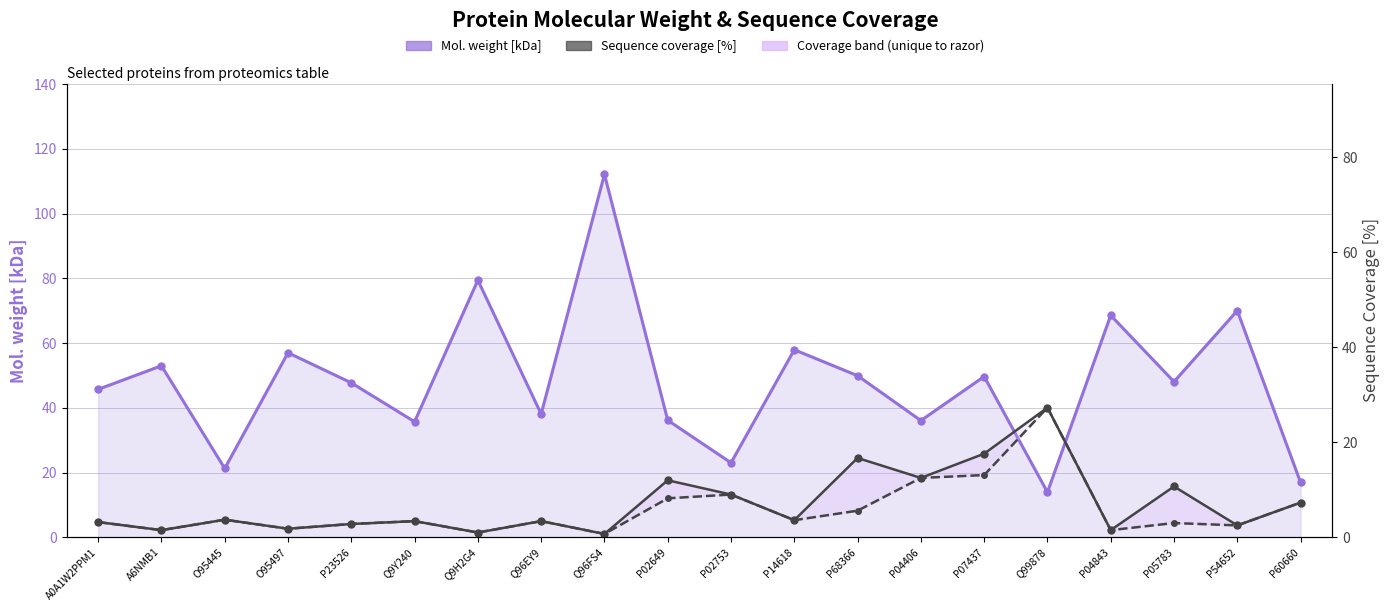

What position from the right is P54652?

2